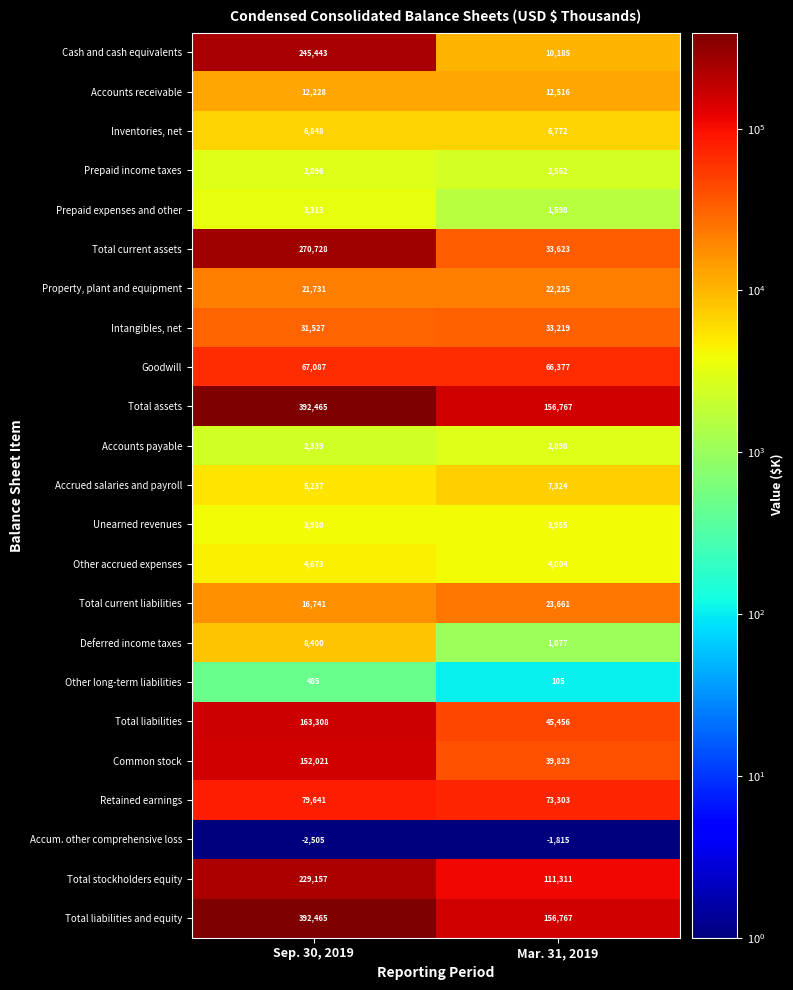

Which series has the largest range (max minus min)?

Total current assets